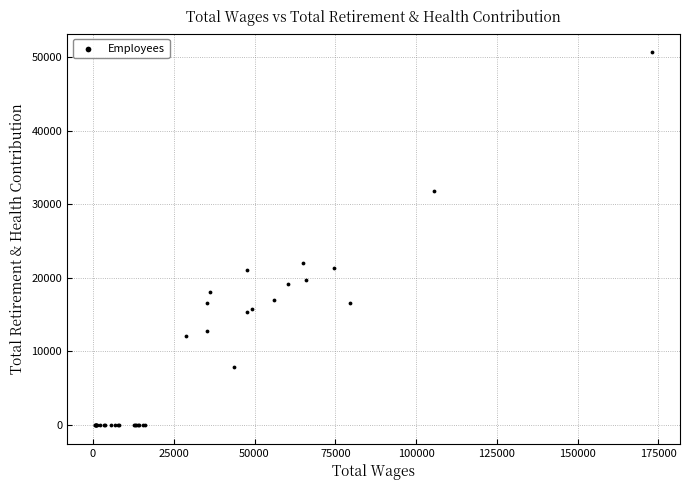

What Y value in the scatter plot is closest to 25342?

22076